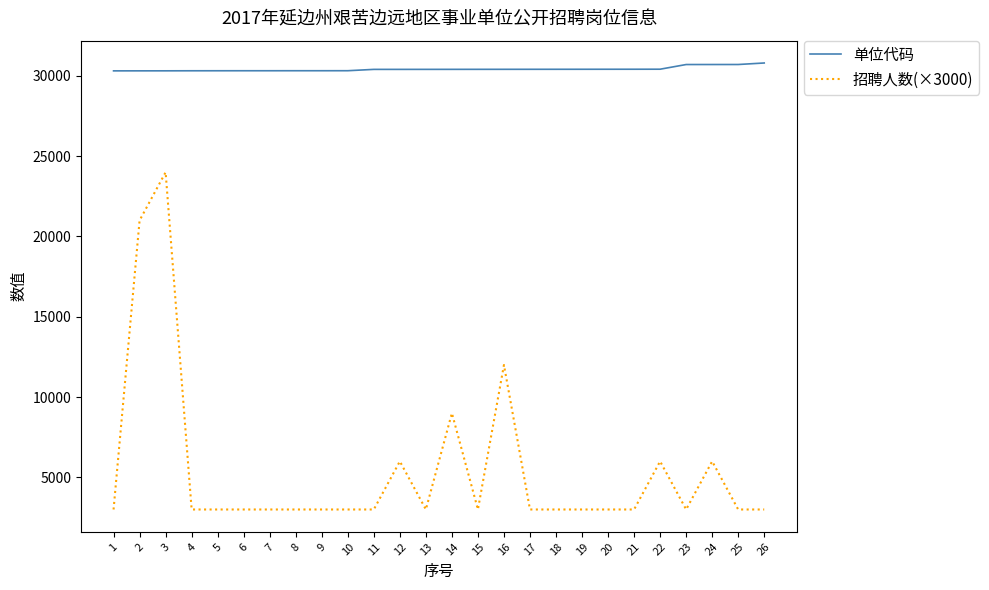

Which series has the largest range (max minus min)?

招聘人数(×3000)